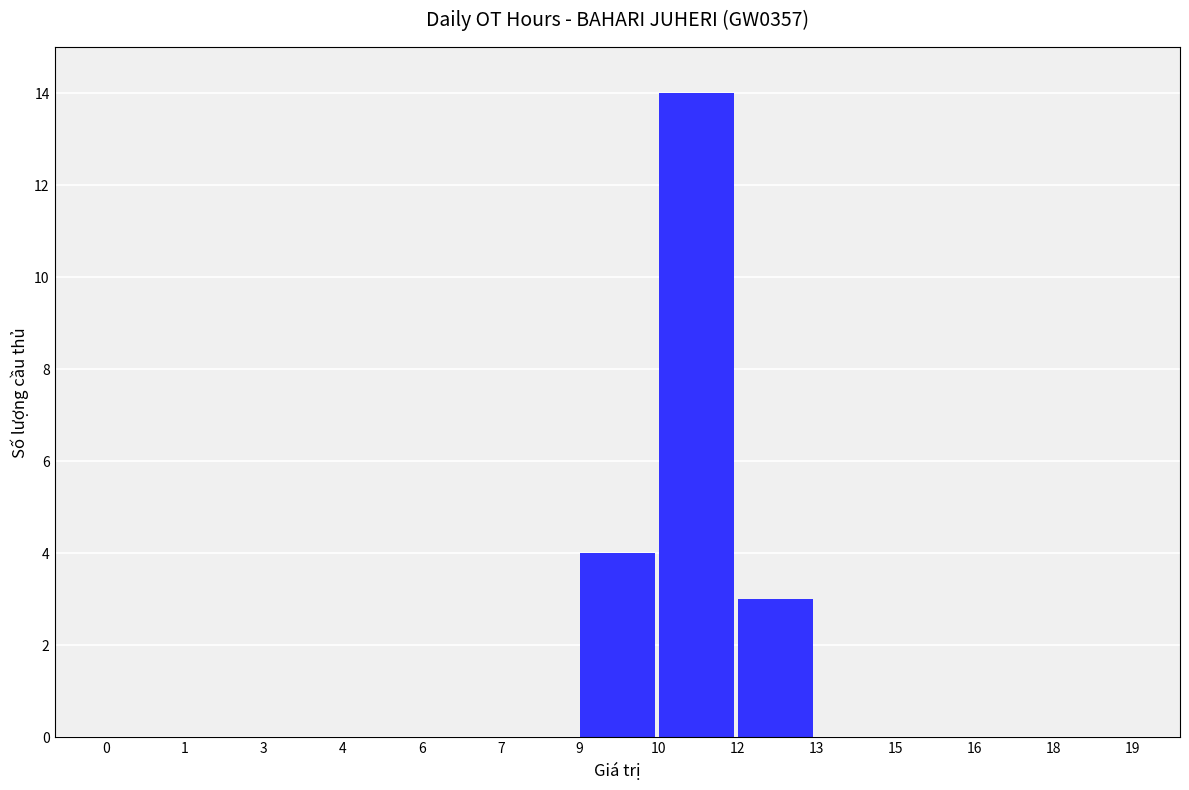

Reading left to right, transcribe all the data shown in this chart.

0=0	1=0	3=0	4=0	6=0	7=0	9=4	10=14	12=3	13=0	15=0	16=0	18=0